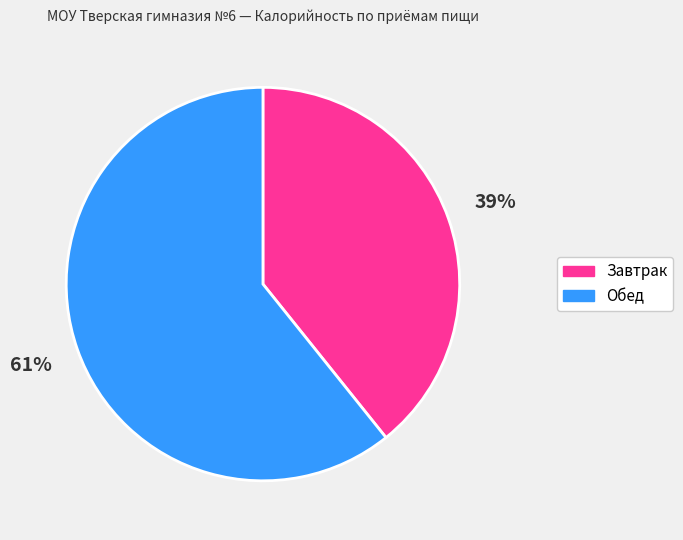

Which category has the smallest portion of the pie?

Завтрак